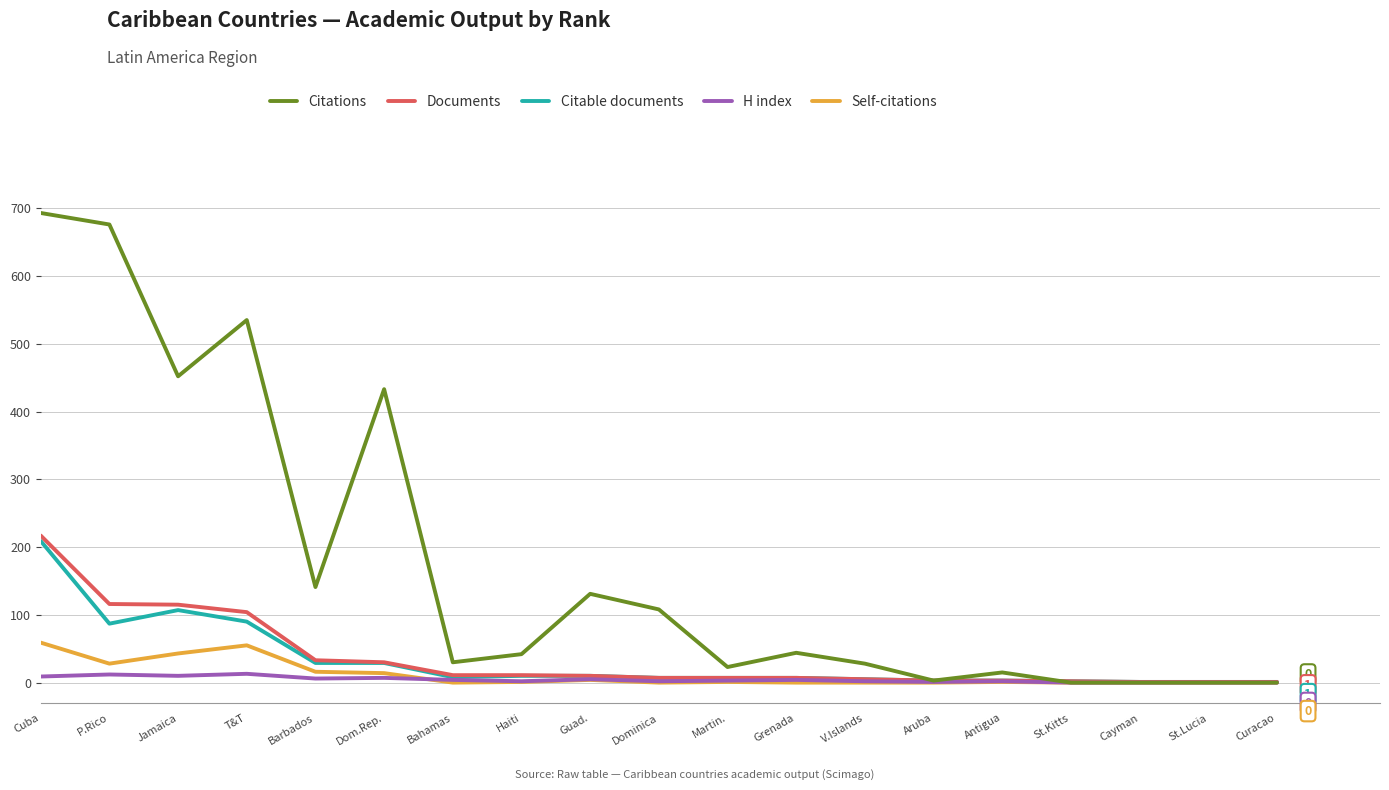

Which series has the largest range (max minus min)?

Citations